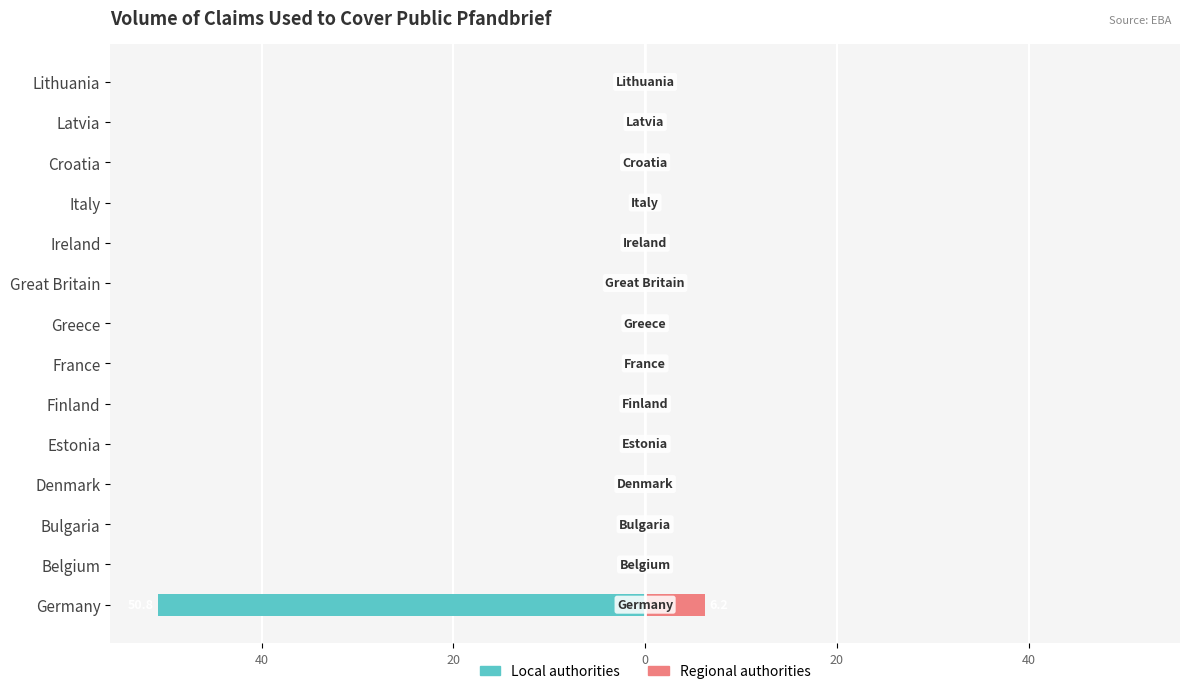

Is the value of Regional authorities at Latvia greater than the value of Local authorities at Great Britain?

No